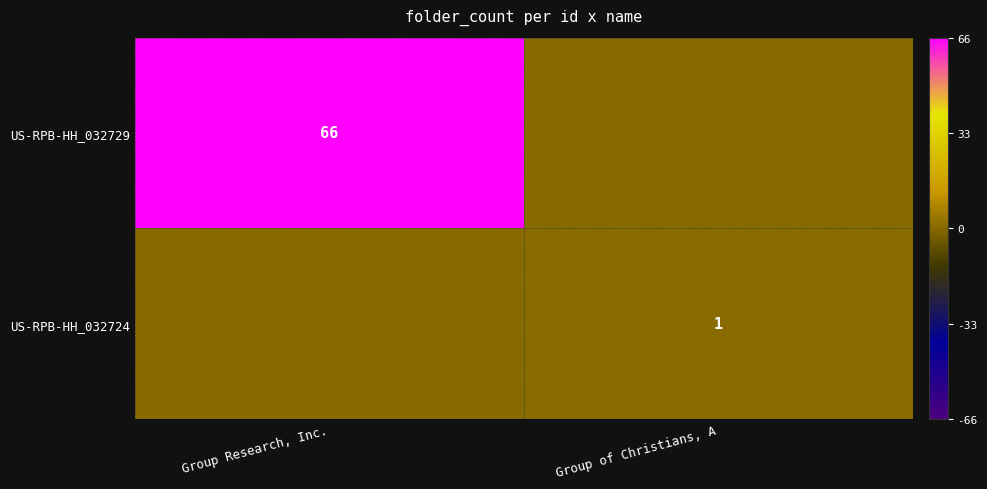

True or false: US-RPB-HH_032724 has a value of 1 at Group of Christians, A.

True